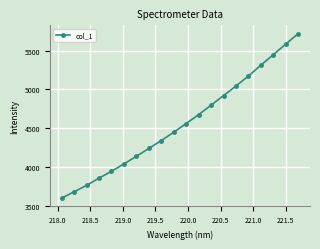

What is the value of the 6th point from the left?

4042.9